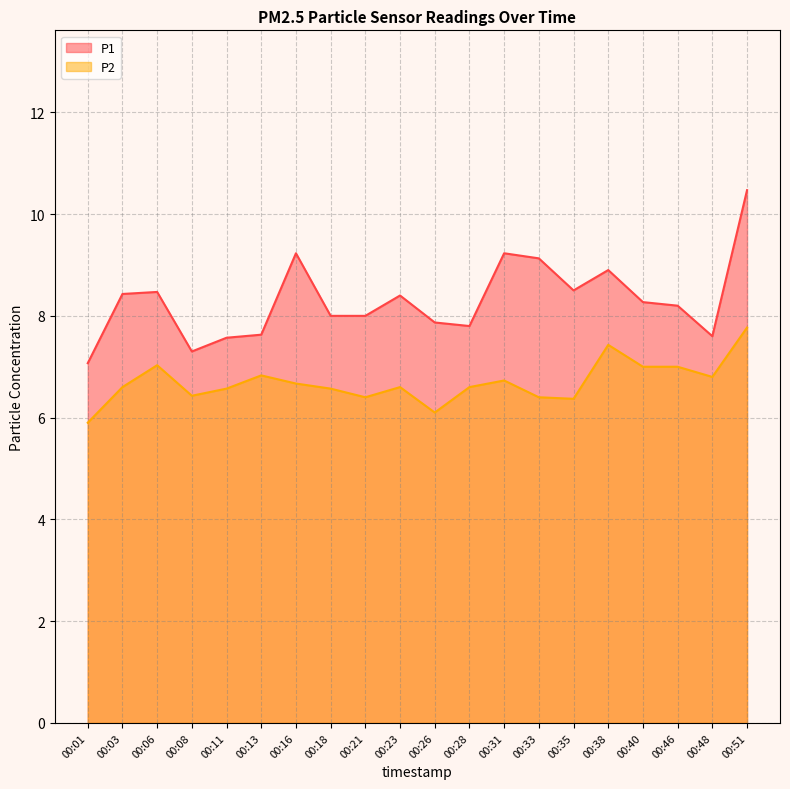

True or false: P1 has a value of 2.8 at 00:01.

False